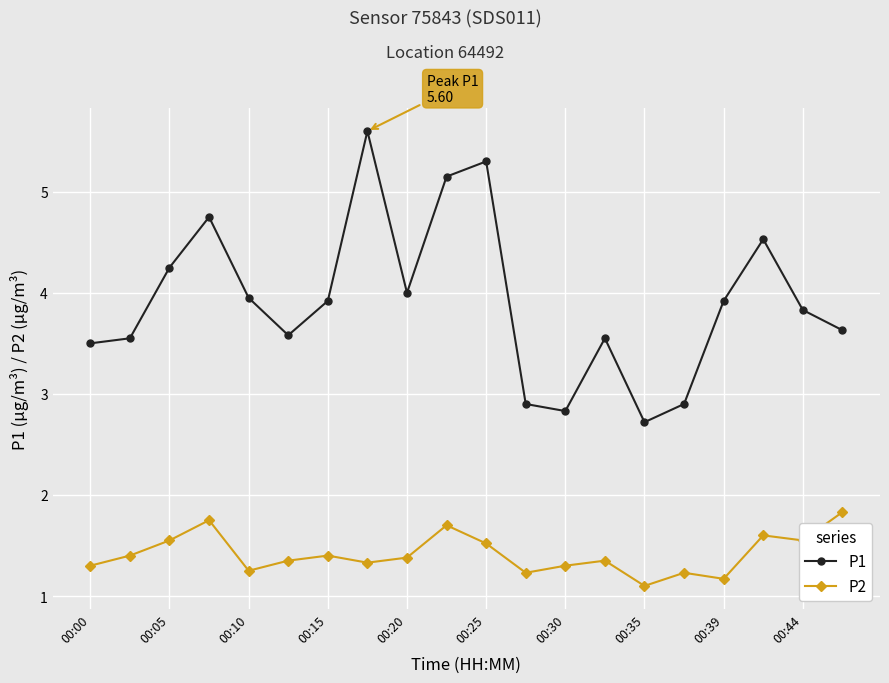

Rank the series by their average value, from lowest to highest.

P2, P1